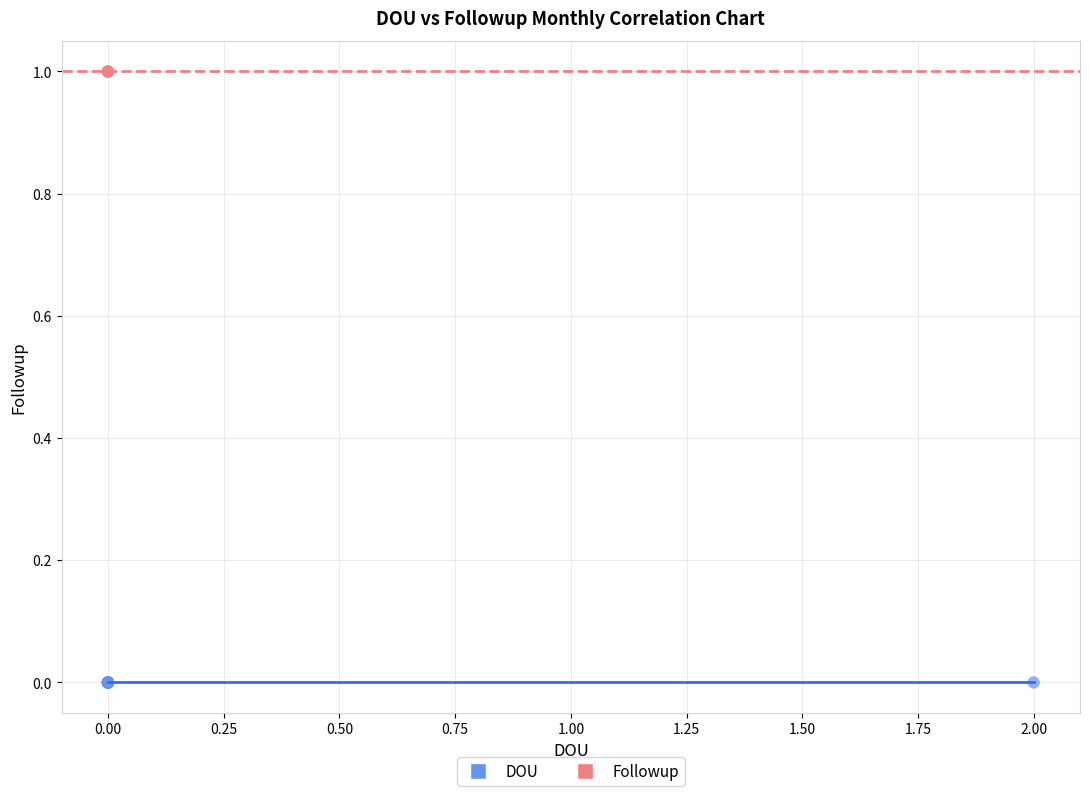

What are all the series names shown in the legend?

DOU, Followup